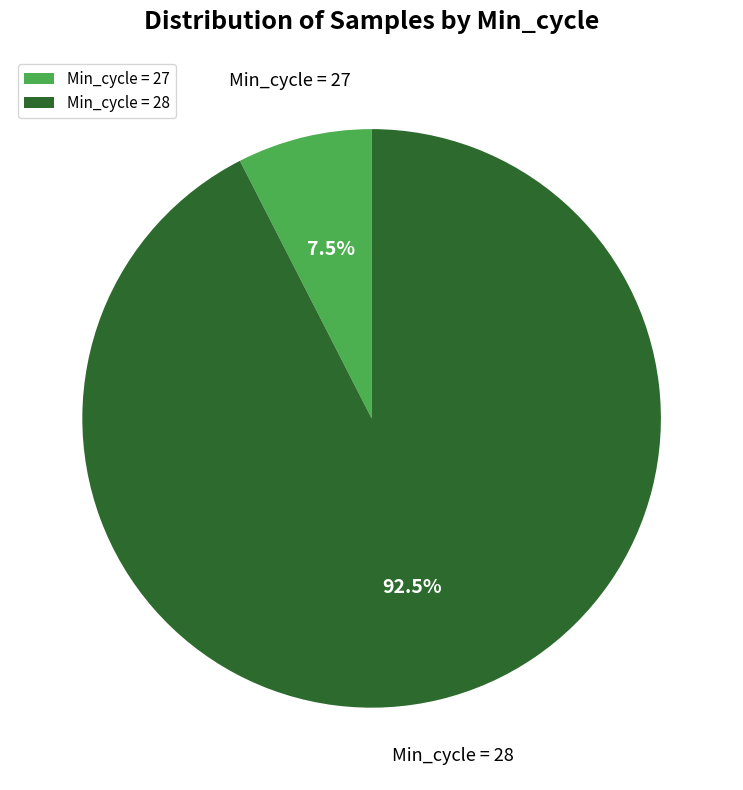

Is there a majority slice in this chart?

Yes